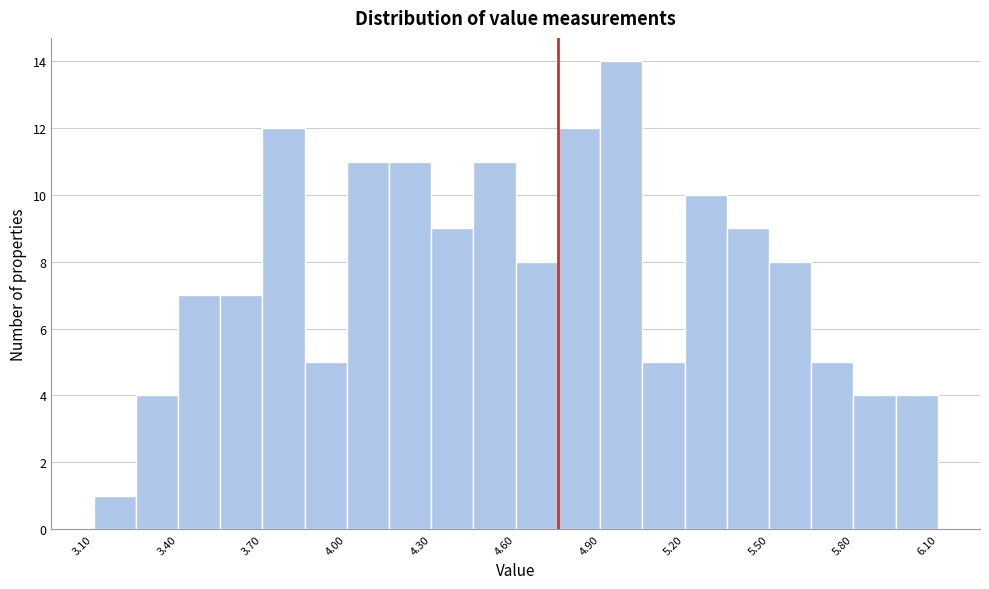

Read against the x-axis, roughly where is the centre of the tallest bar?

5.00